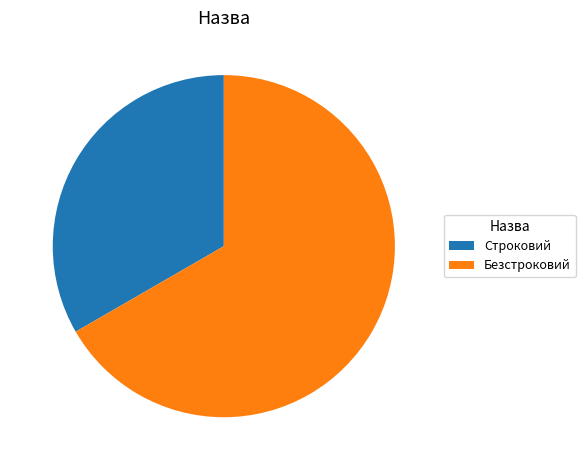

Is it true that Строковий is 42% of the pie?

False